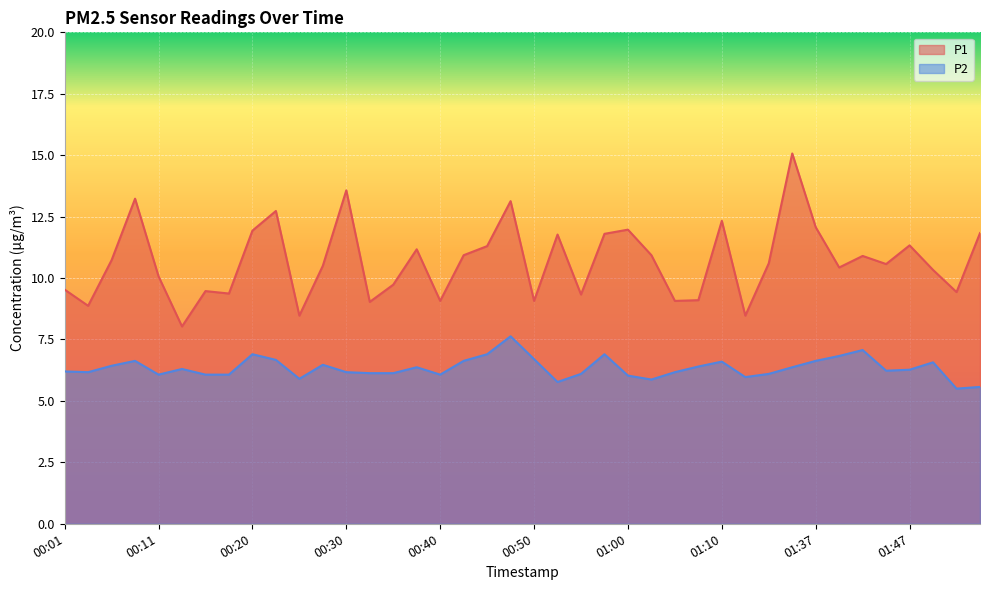

What is the label of the 28th point from the right?

00:30